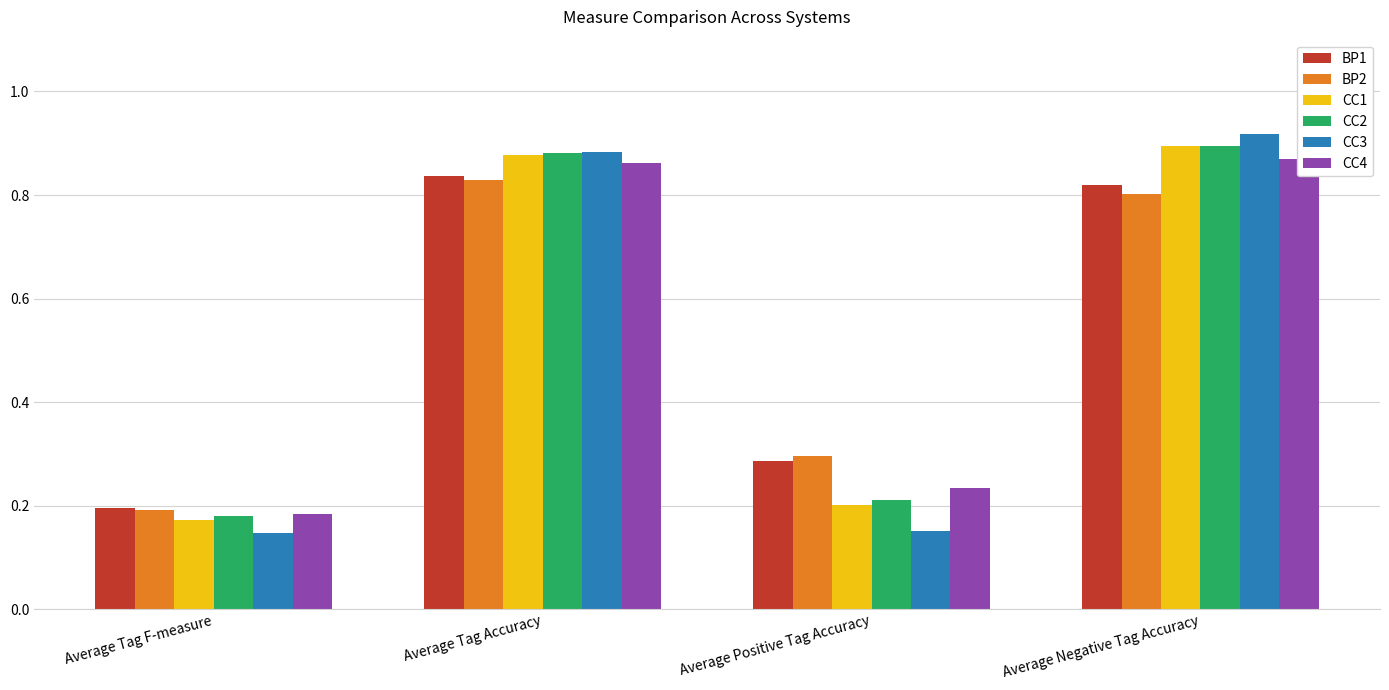

What is the difference between the maximum and minimum values in the BP1 series?

0.6